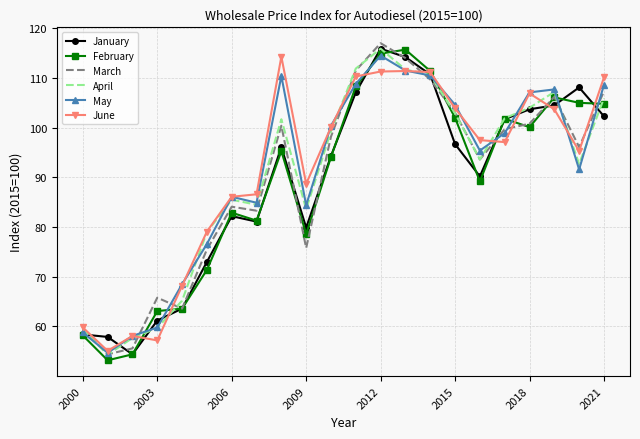

What is the greatest value displayed?

117.0